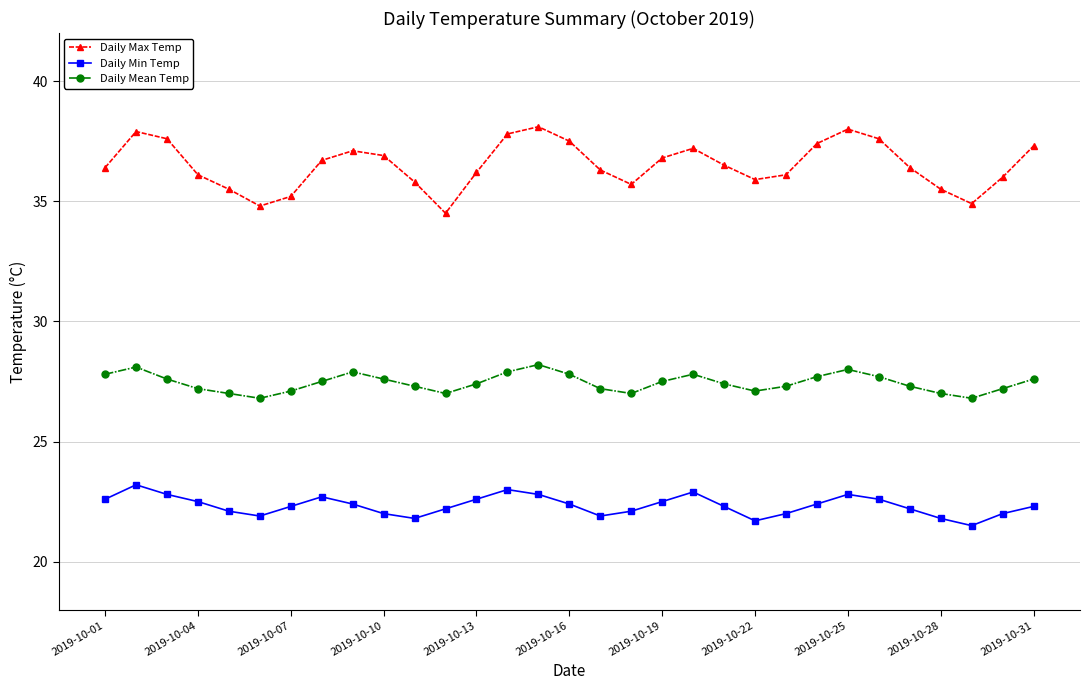

True or false: Daily Min Temp and Daily Max Temp cross at least once.

False